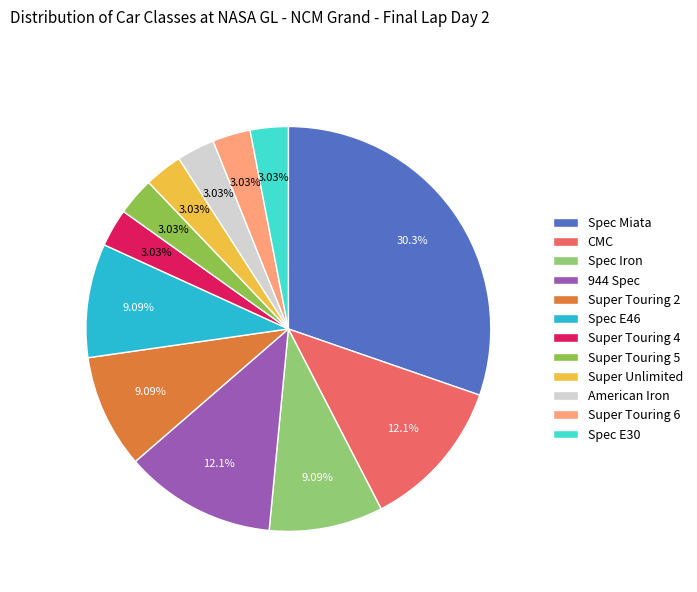

How much of the chart is everything except Super Unlimited?

97.0%